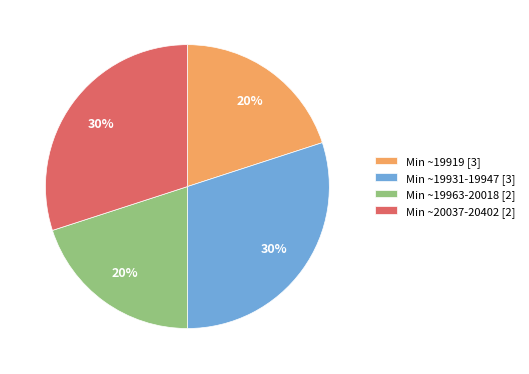

Approximately how many times larger is the value at Min ~19919 [3] compared to Min ~19963-20018 [2]?

1.0